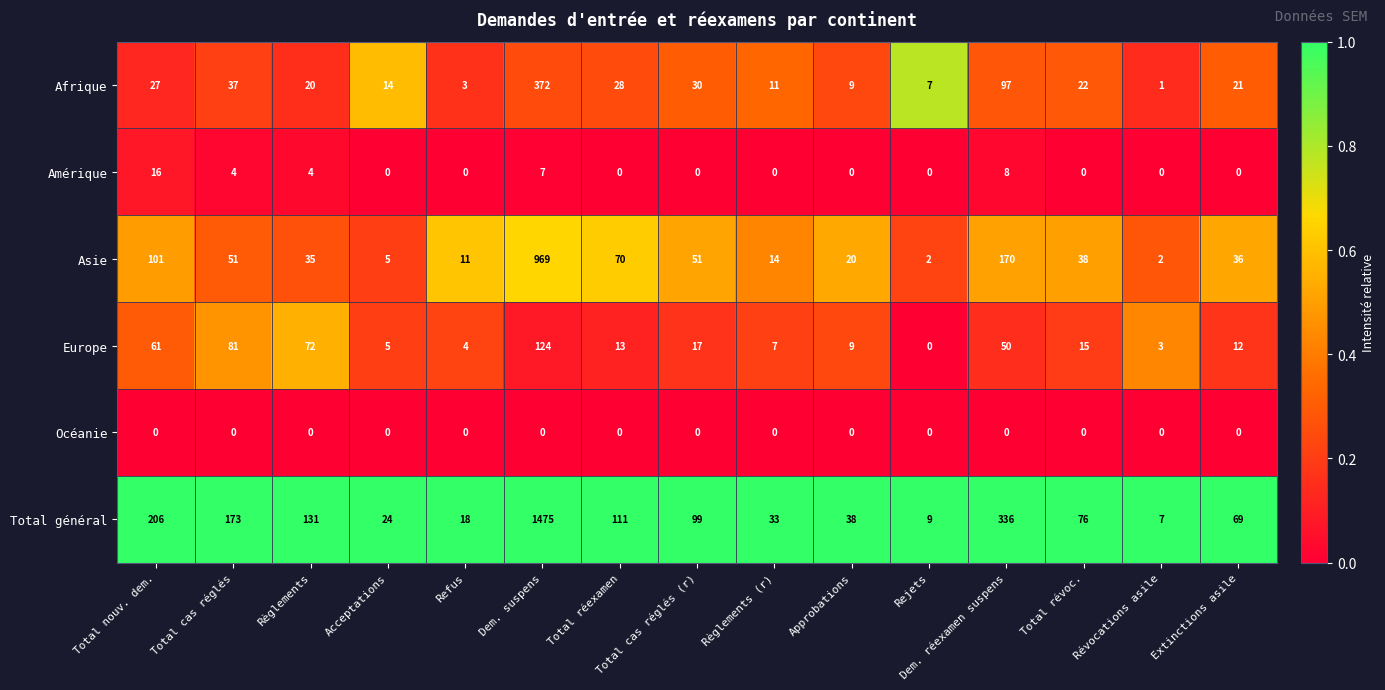

What is the sum of all Europe values?

473